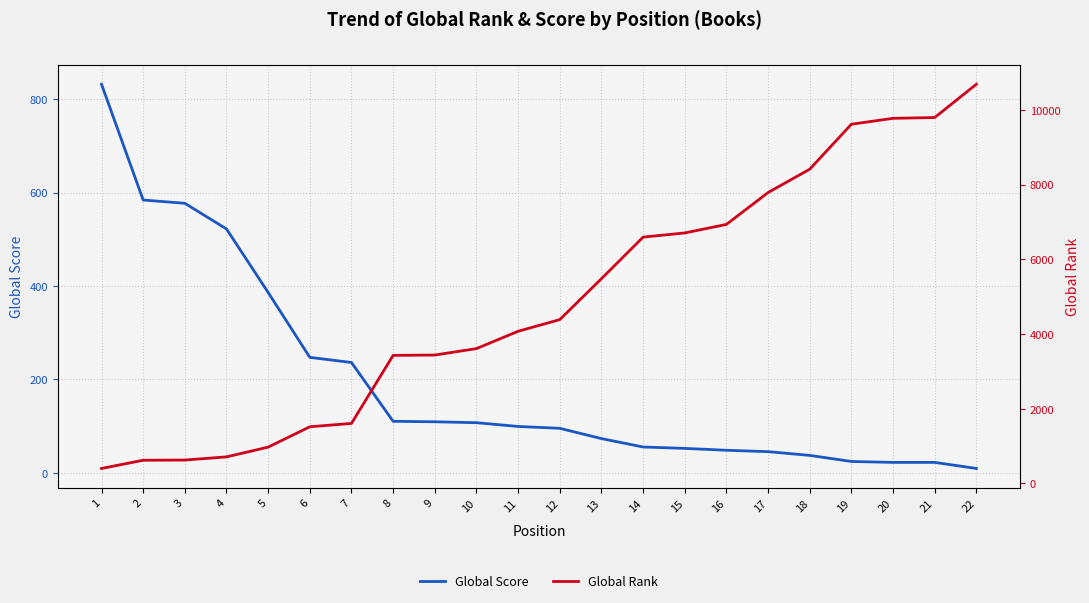

Reading right to left, extract all data points from this chart.

Global Score: 9	22	22	24	37	45	48	52	55	73	95	99	107	109	110	236	247	386	522	577	584	832
Global Rank: 10685	9794	9773	9614	8411	7786	6933	6705	6593	5480	4385	4073	3609	3437	3428	1607	1517	972	711	626	621	401